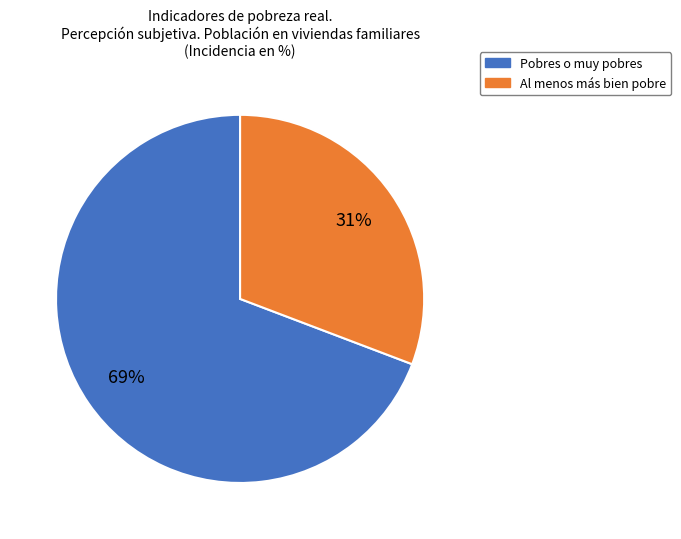

What is the largest slice in the pie chart?

Pobres o muy pobres